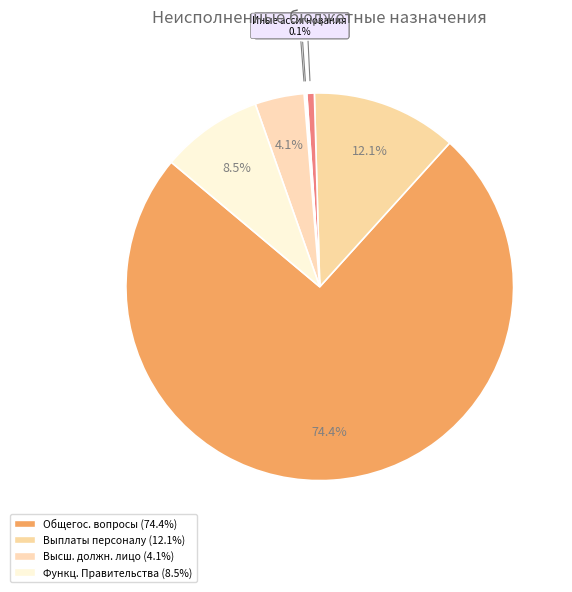

Which slice is the largest?

ОБЩЕГОСУДАРСТВЕННЫЕ ВОПРОСЫ